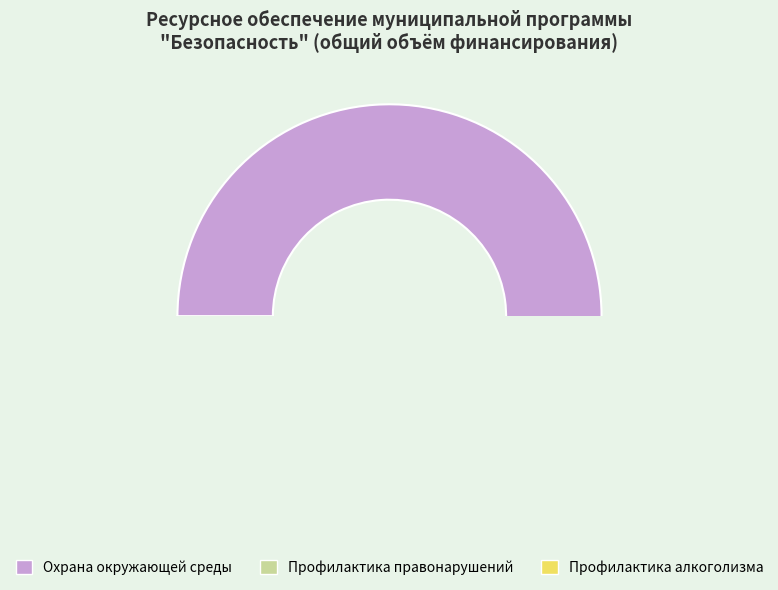

Combined, what portion of the pie is Подпрограмма 1 (Охрана окружающей среды) and Подпрограмма 2 (Профилактика правонарушений)?

99.5%